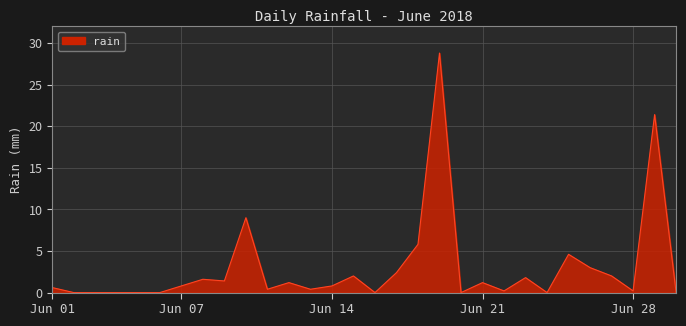

What is the maximum value shown in the chart?

28.8